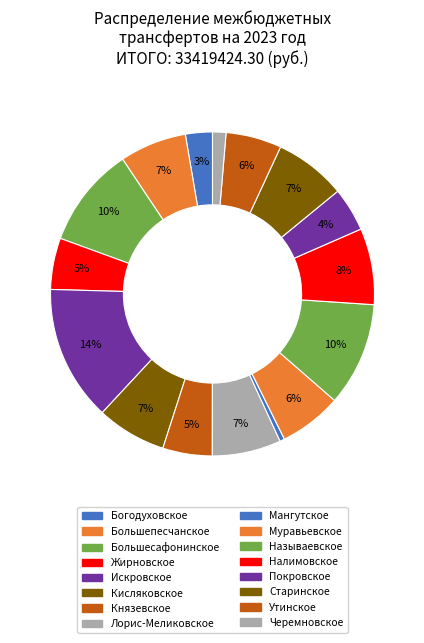

Count the number of slices in the pie.

16